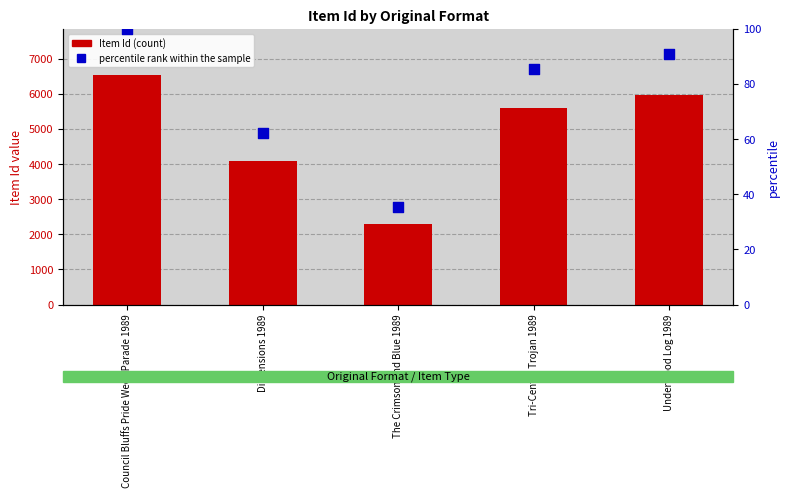

Which series has the largest total across all categories?

Item Id